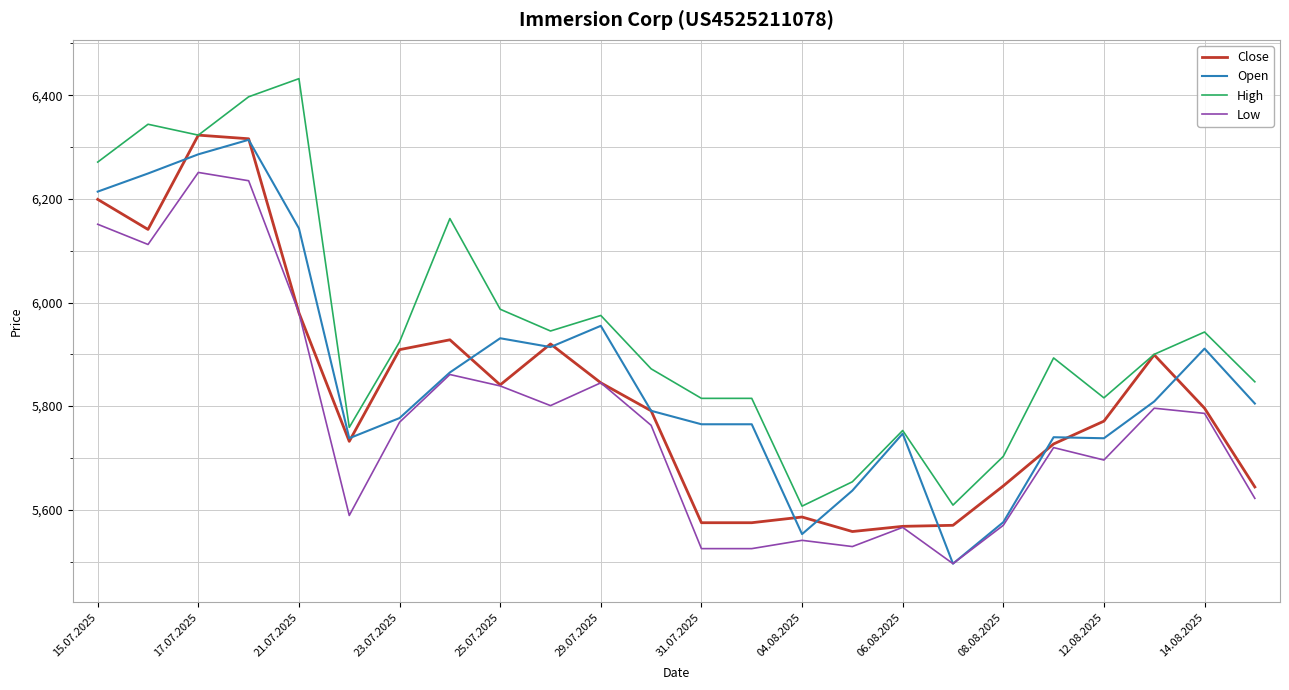

Which series has the largest total across all categories?

High